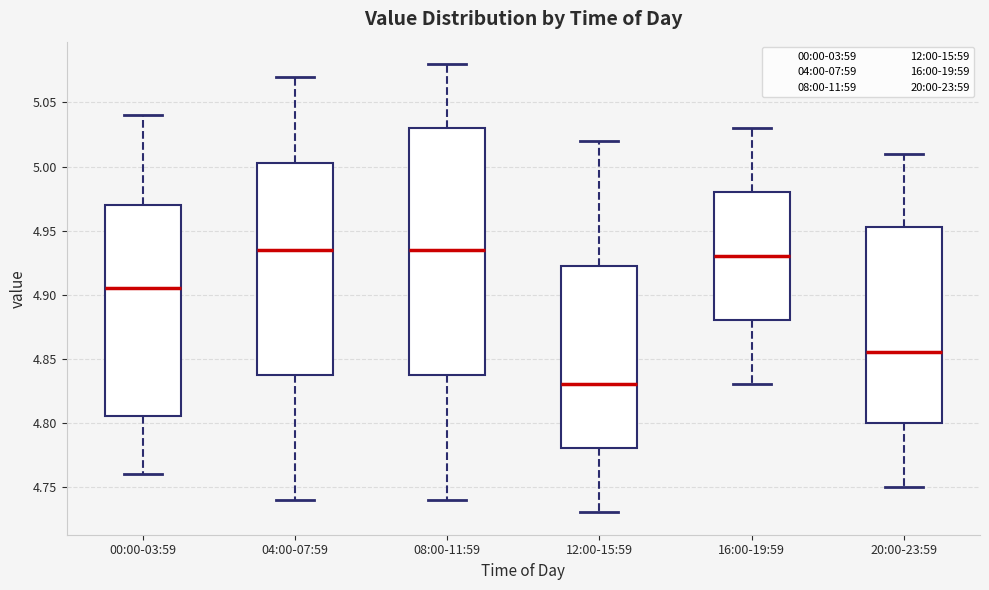

Reading left to right, read every box against the y-axis: the position of its median line, the range the box covers, and the ends of its whiskers. The values are not printed on the chart, so give them approximately, as read against the axis.

00:00-03:59: median 4.905, box 4.805 to 4.970, whiskers 4.760 to 5.040
04:00-07:59: median 4.935, box 4.840 to 5.005, whiskers 4.740 to 5.070
08:00-11:59: median 4.935, box 4.840 to 5.030, whiskers 4.740 to 5.080
12:00-15:59: median 4.830, box 4.780 to 4.925, whiskers 4.730 to 5.020
16:00-19:59: median 4.930, box 4.880 to 4.980, whiskers 4.830 to 5.030
20:00-23:59: median 4.855, box 4.800 to 4.955, whiskers 4.750 to 5.010